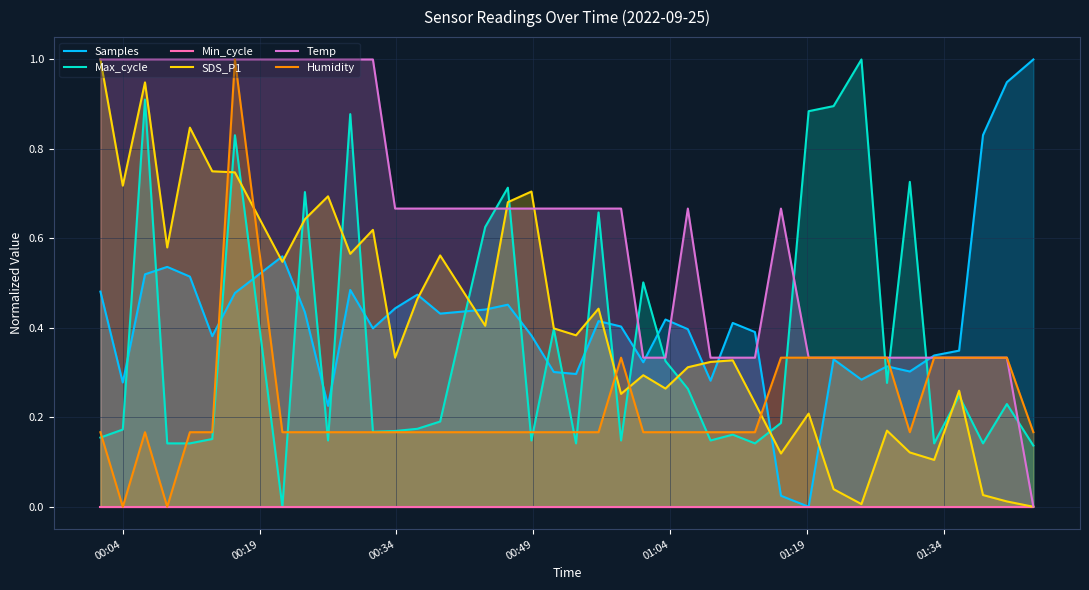

What is the maximum value for Max_cycle?

1.0